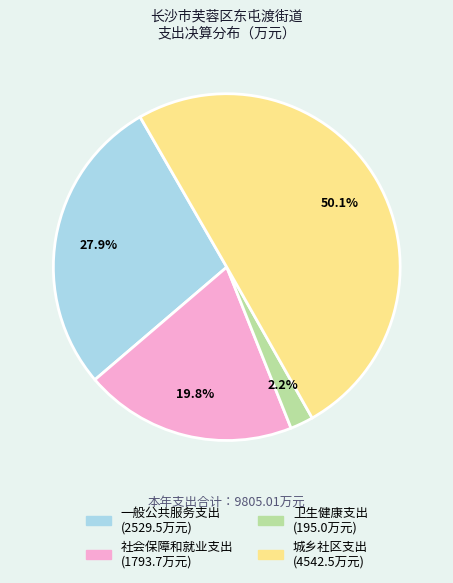

Rank the categories by value from lowest to highest.

卫生健康支出, 社会保障和就业支出, 一般公共服务支出, 城乡社区支出